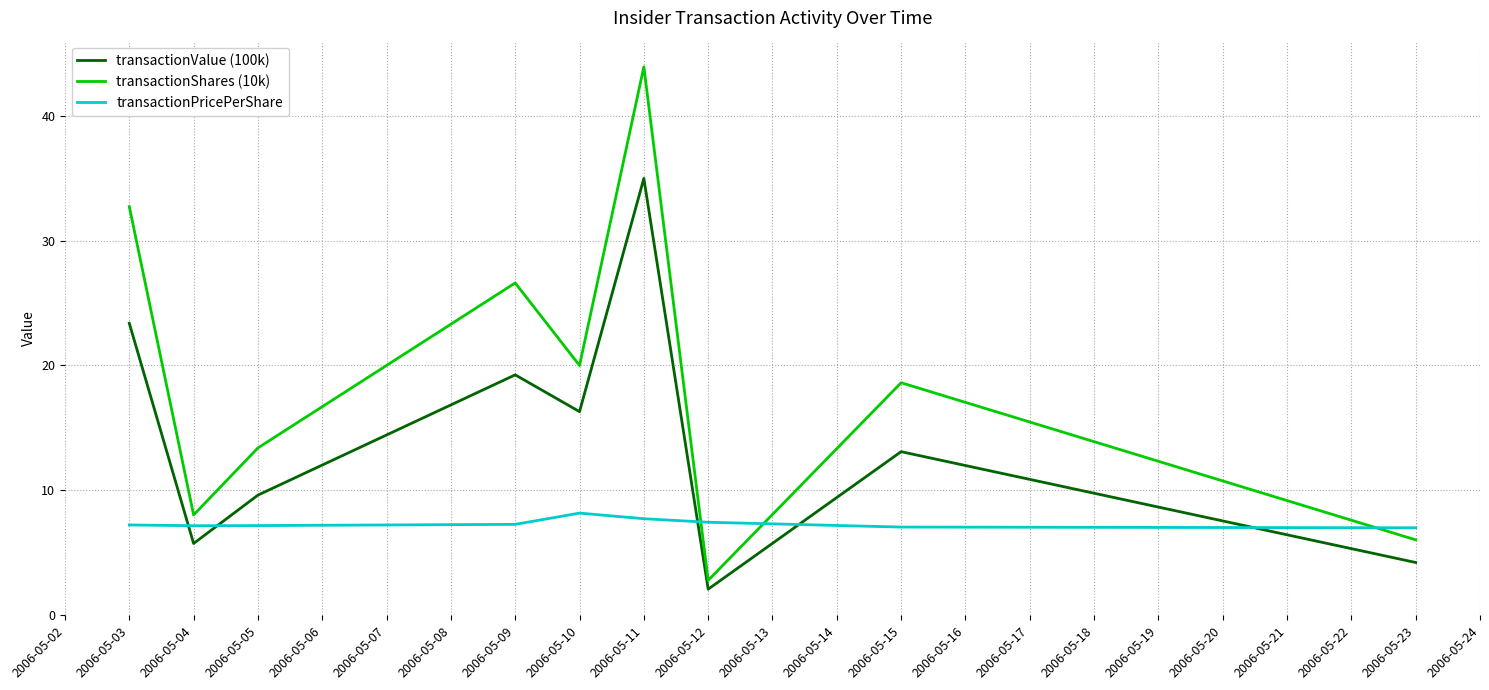

What is the average value of the transactionShares (10k) series?

19.1